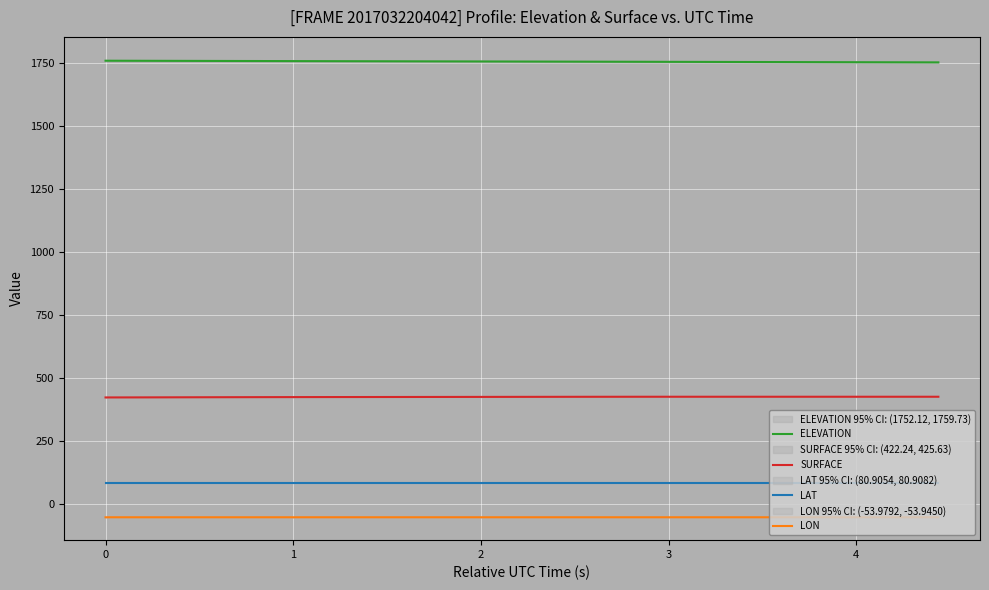

What is the lowest value of the ELEVATION series?

1752.7